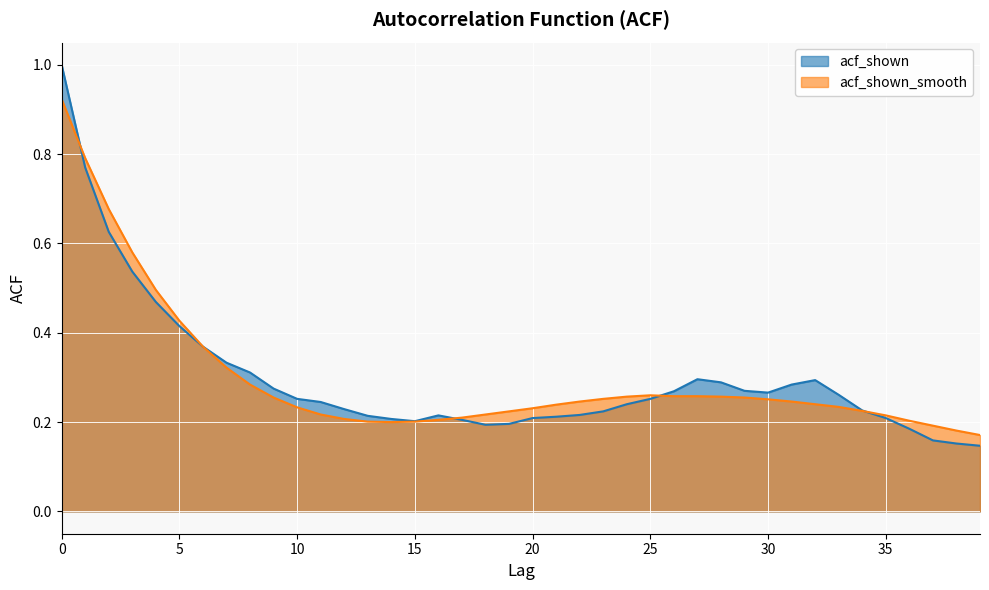

What is the average value of the acf_shown_smooth series?

0.3